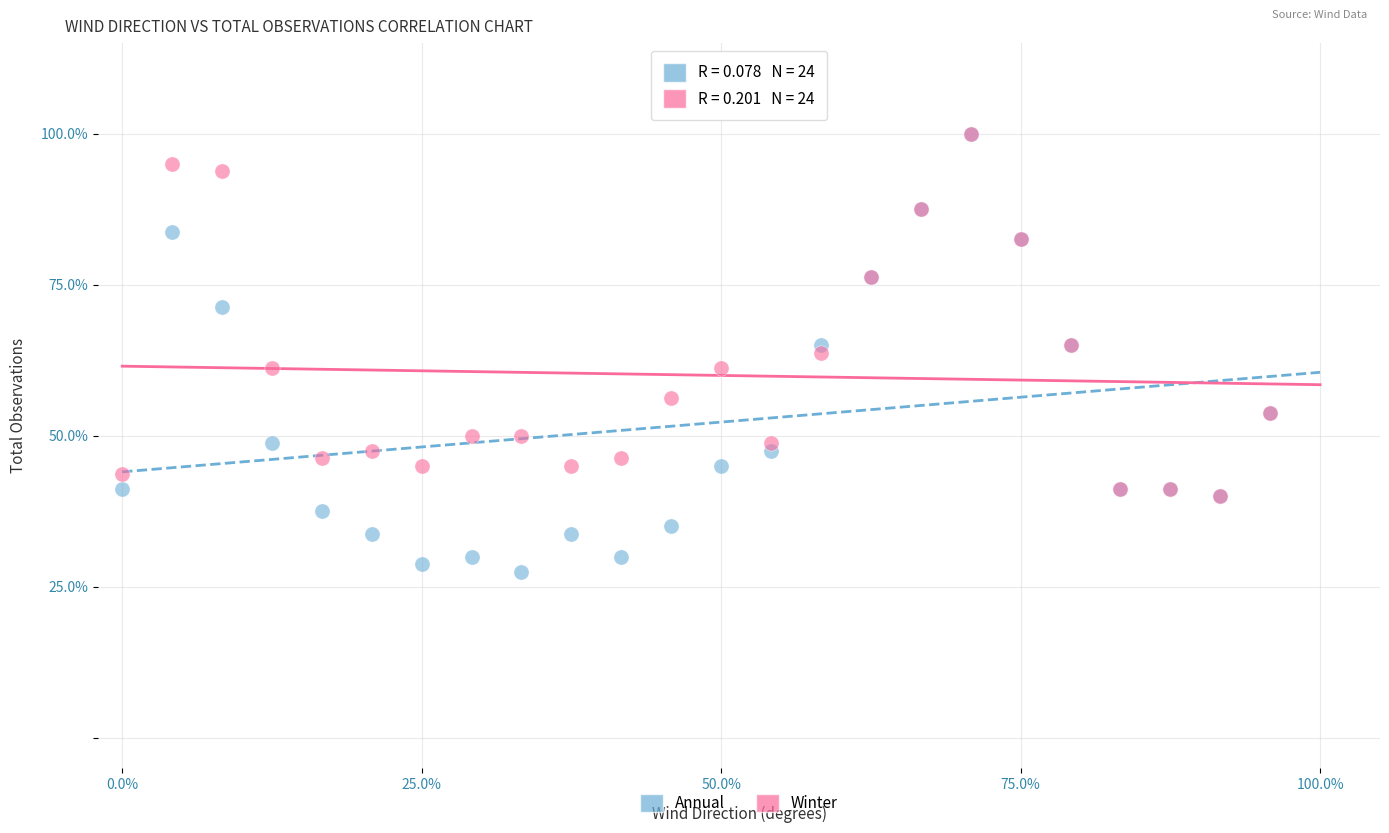

In the Winter series, what Y value is closest to 70?

65.0